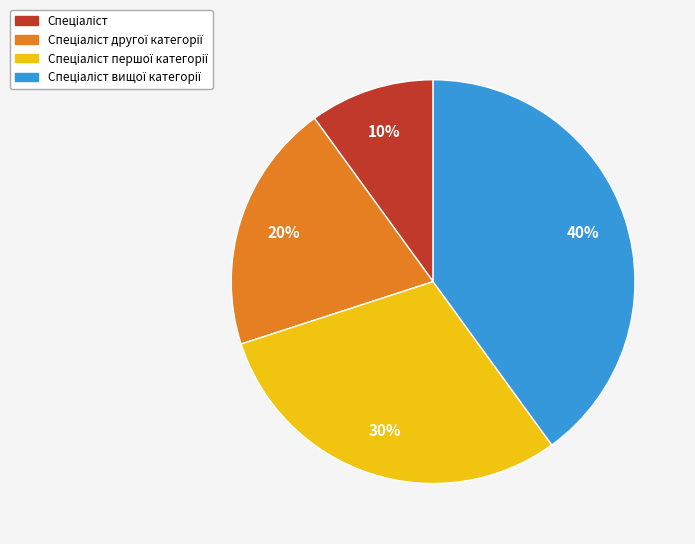

To the nearest percent, what is the difference between the largest and smallest slice percentages?

30%